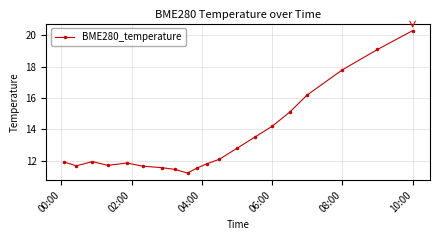

What is the difference between the maximum and minimum values?

9.1